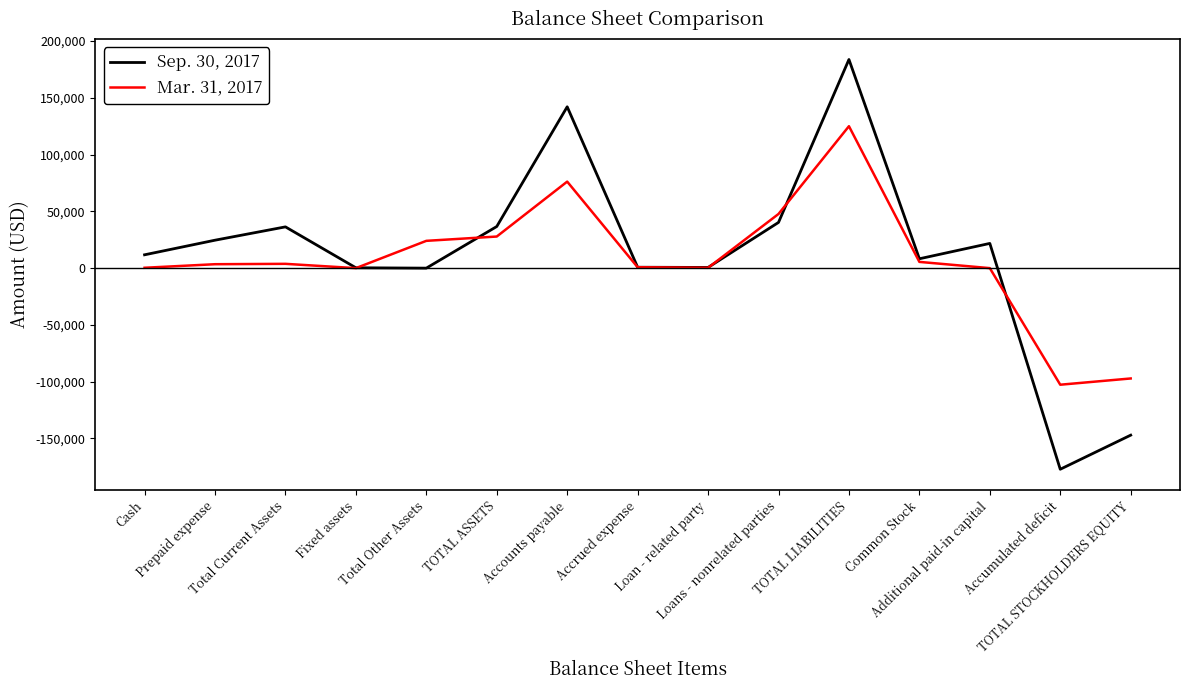

Is it true that Mar. 31, 2017 equals 76358 at Fixed assets?

False